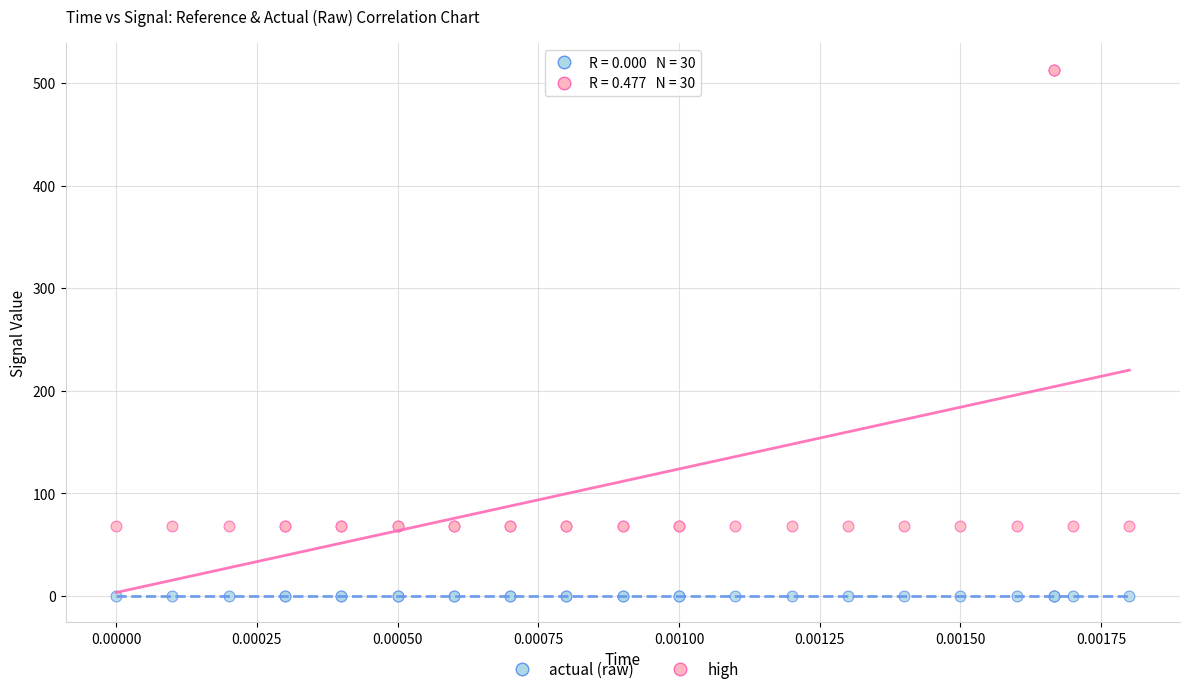

Which series contains the lowest Y value?

actual (raw)